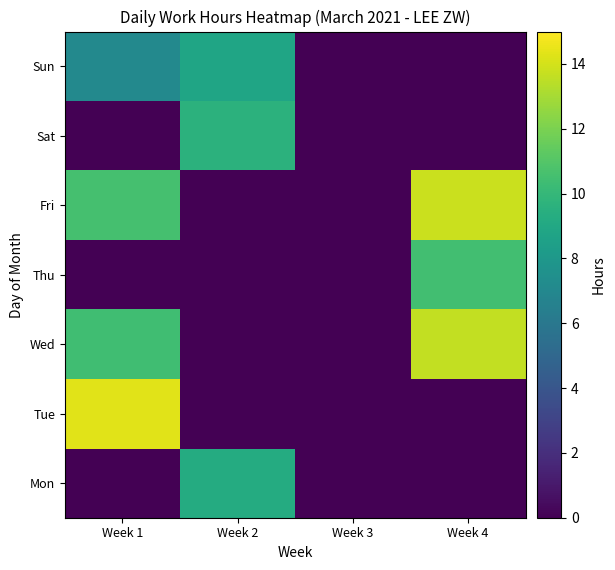

Which has a higher value, Week 4 or Week 2?

Week 2